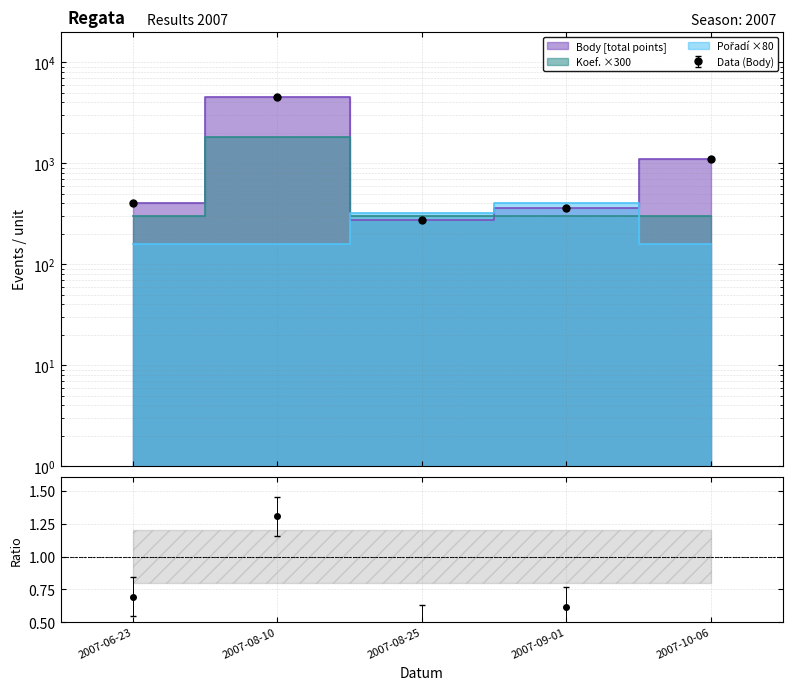

Where is Body nearest to the value 2401?

2007-10-06